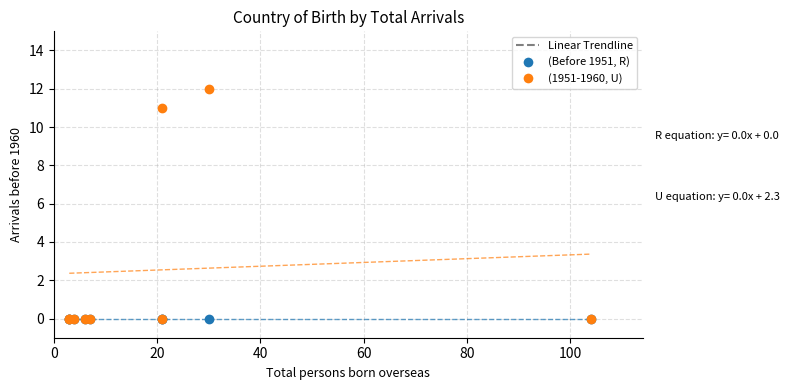

Across all series, what Y value is closest to 6?

11